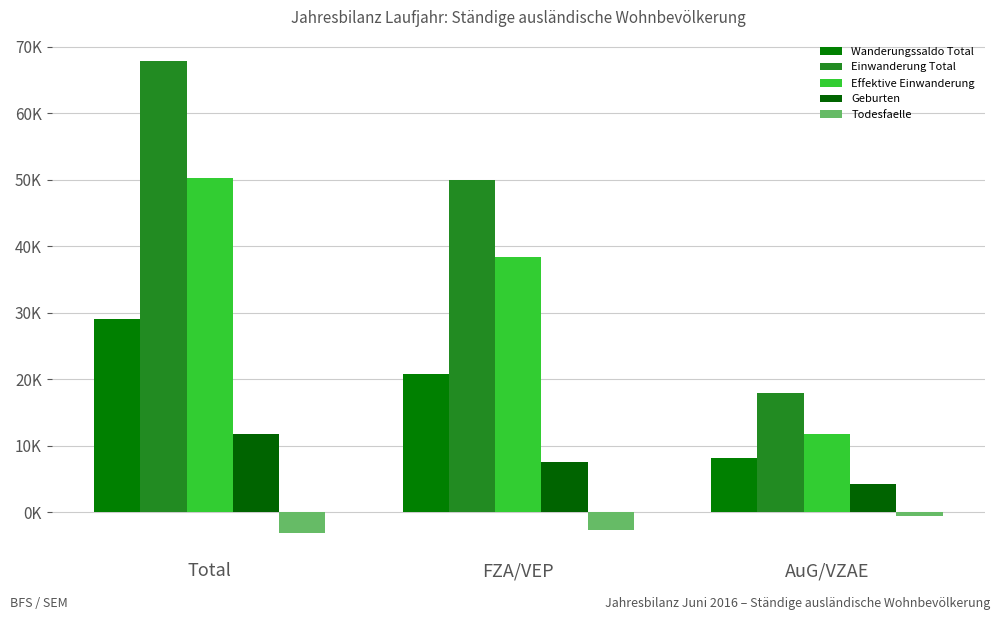

List the labels in order of Todesfaelle value, largest first.

AuG/VZAE, FZA/VEP, Total